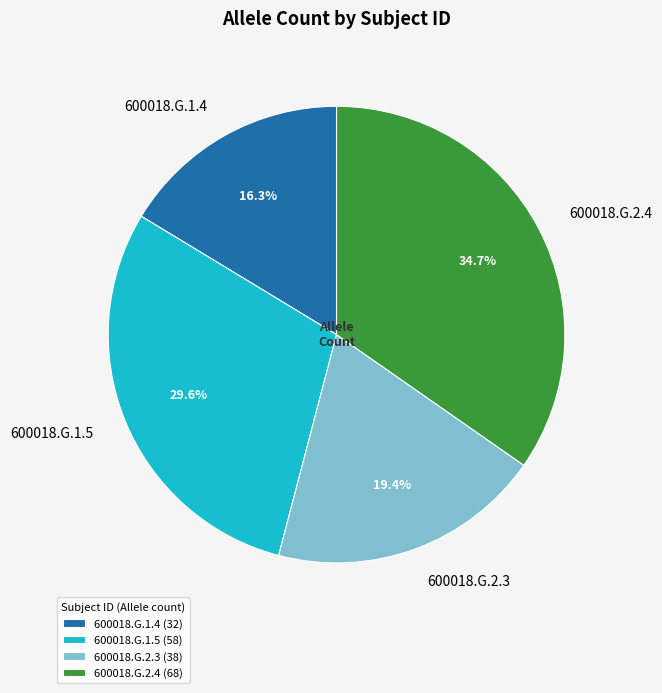

To the nearest percent, what is the combined percentage of 600018.G.1.5 and 600018.G.2.4?

64%